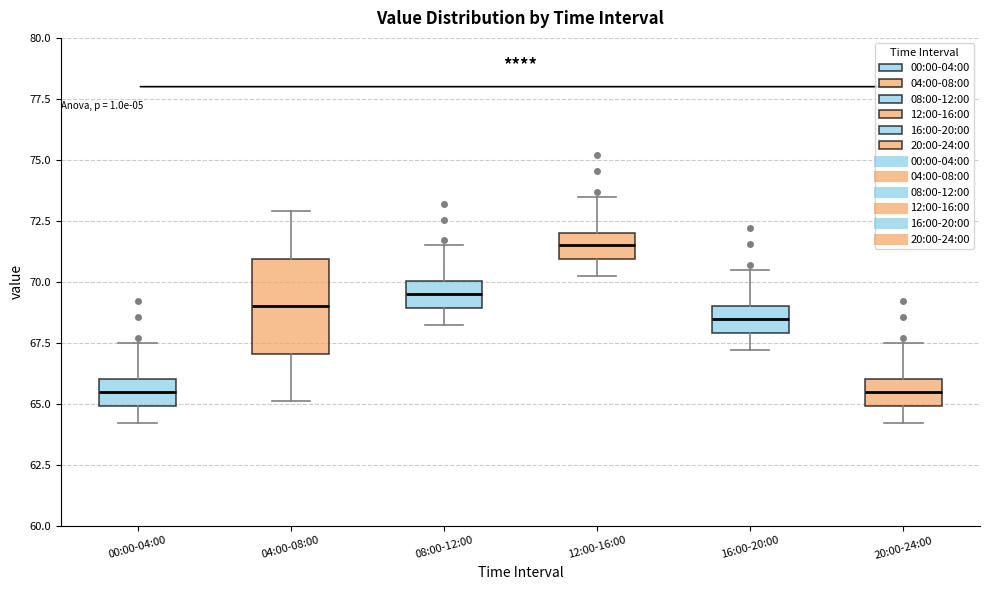

Where does the median line of the box for 04:00-08:00 sit on the y-axis? The values are not printed on the chart, so give them approximately, as read against the axis.

69.0